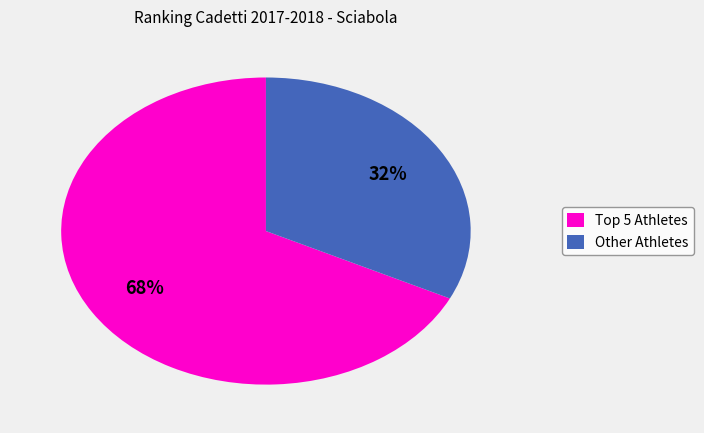

To the nearest percent, what is the average slice percentage?

50%